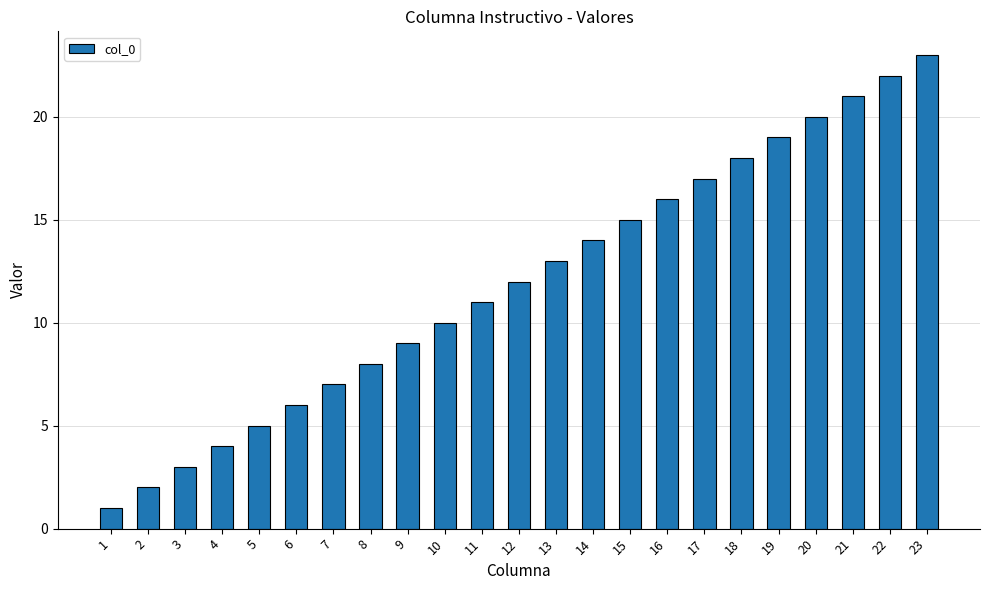

The chart shows a value of 14 at 14. True or false?

True